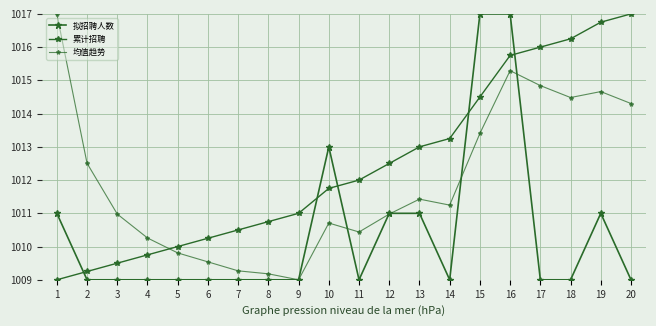

Does the chart have visible grid lines?

Yes